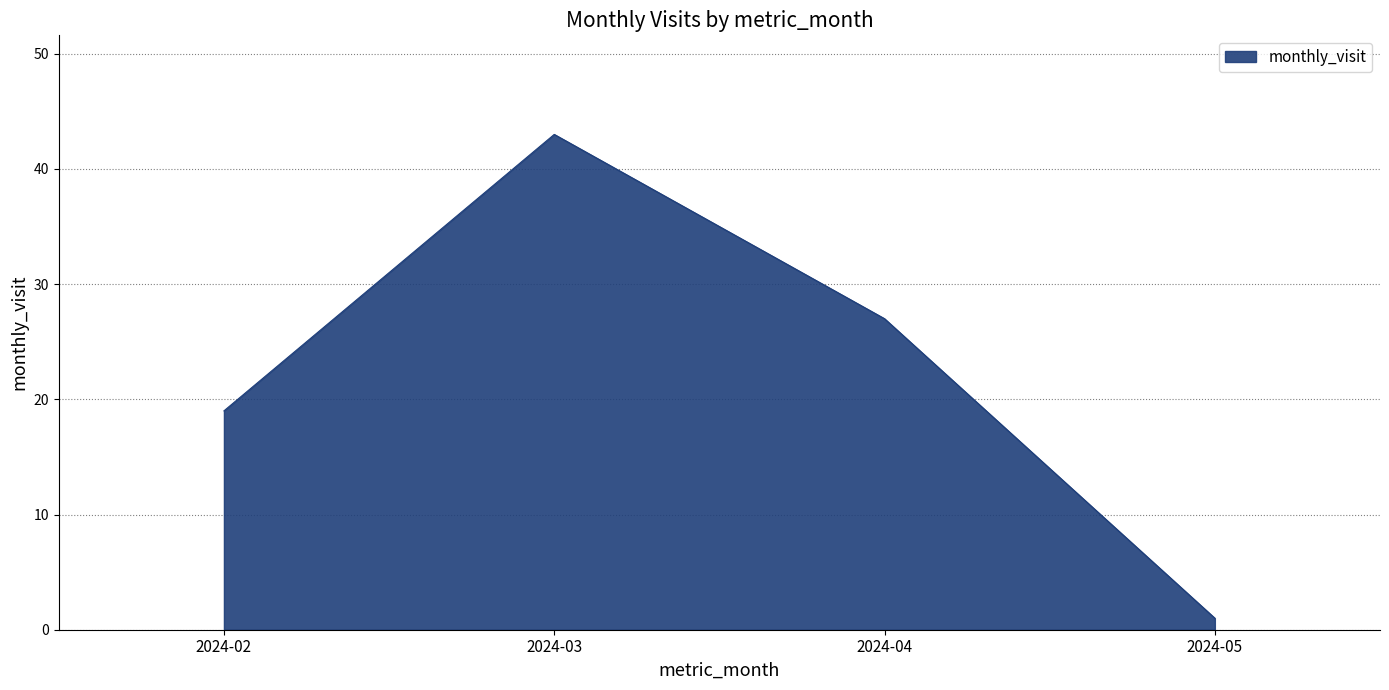

What is the difference between the values at 2024-03 and 2024-04?

16